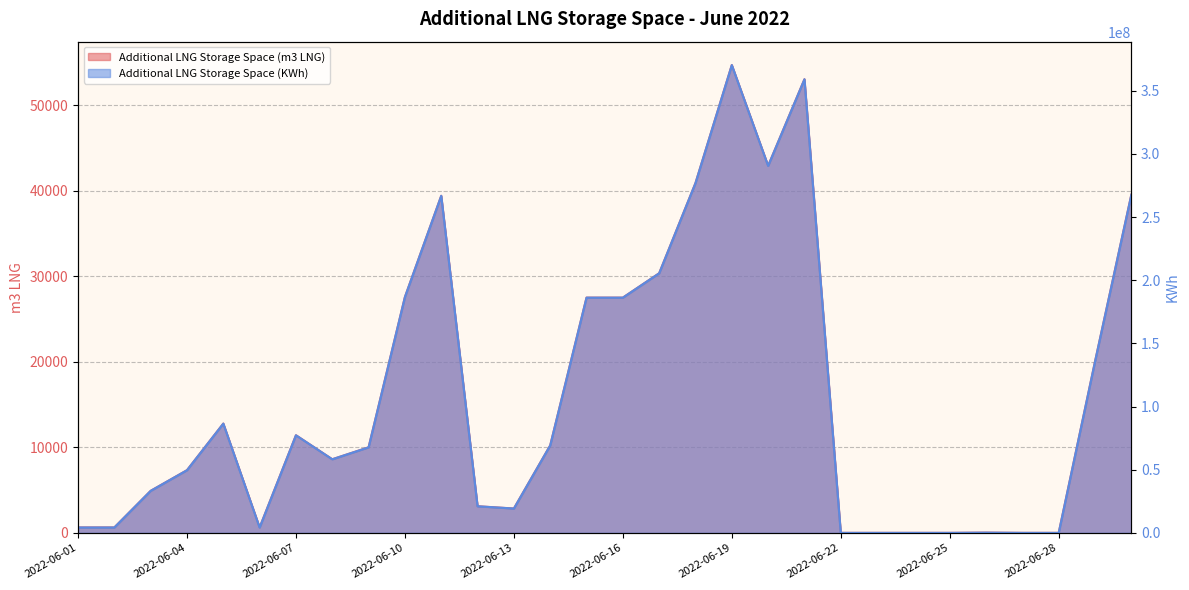

At which category is the sum across all series the highest?

2022-06-19